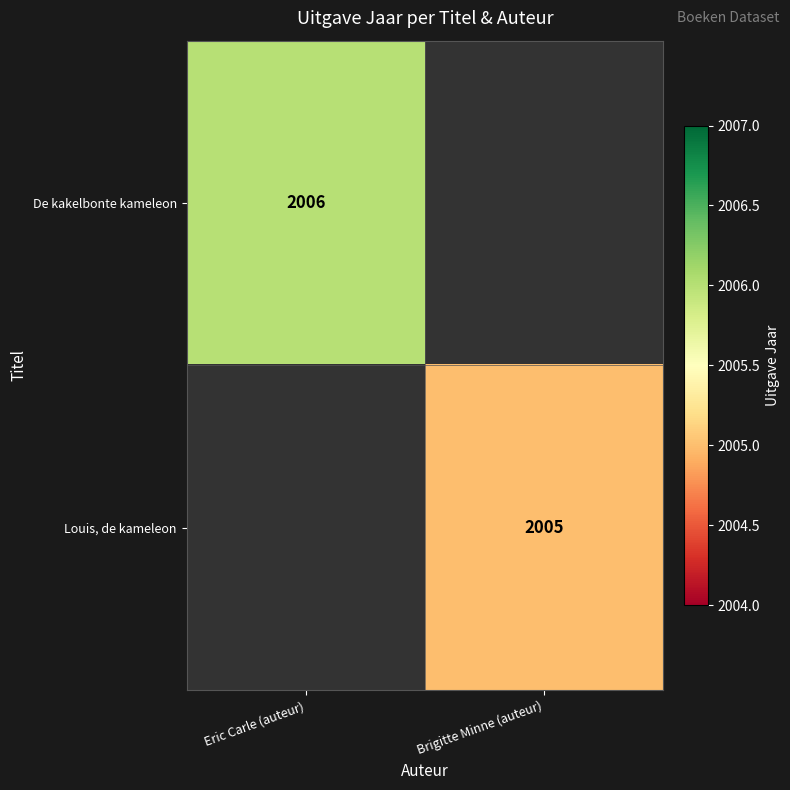

Is the value of De kakelbonte kameleon at Eric Carle (auteur) greater than the value of Louis, de kameleon at Brigitte Minne (auteur)?

Yes